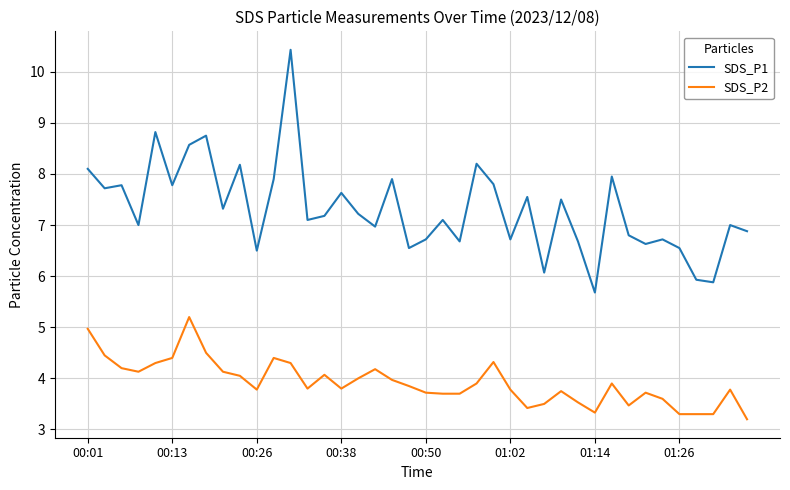

True or false: SDS_P1 and SDS_P2 intersect in this chart.

False